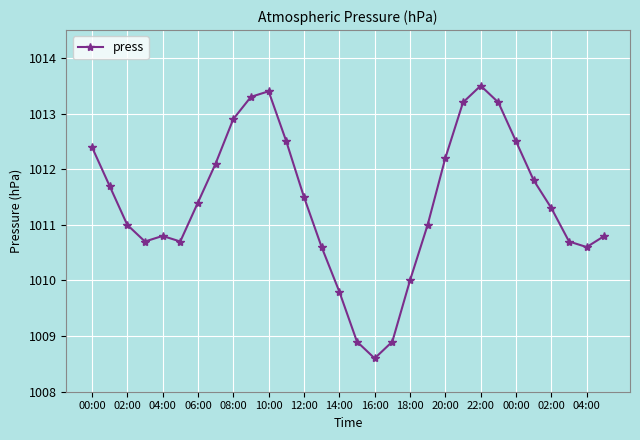

What is the greatest value displayed?

1013.5